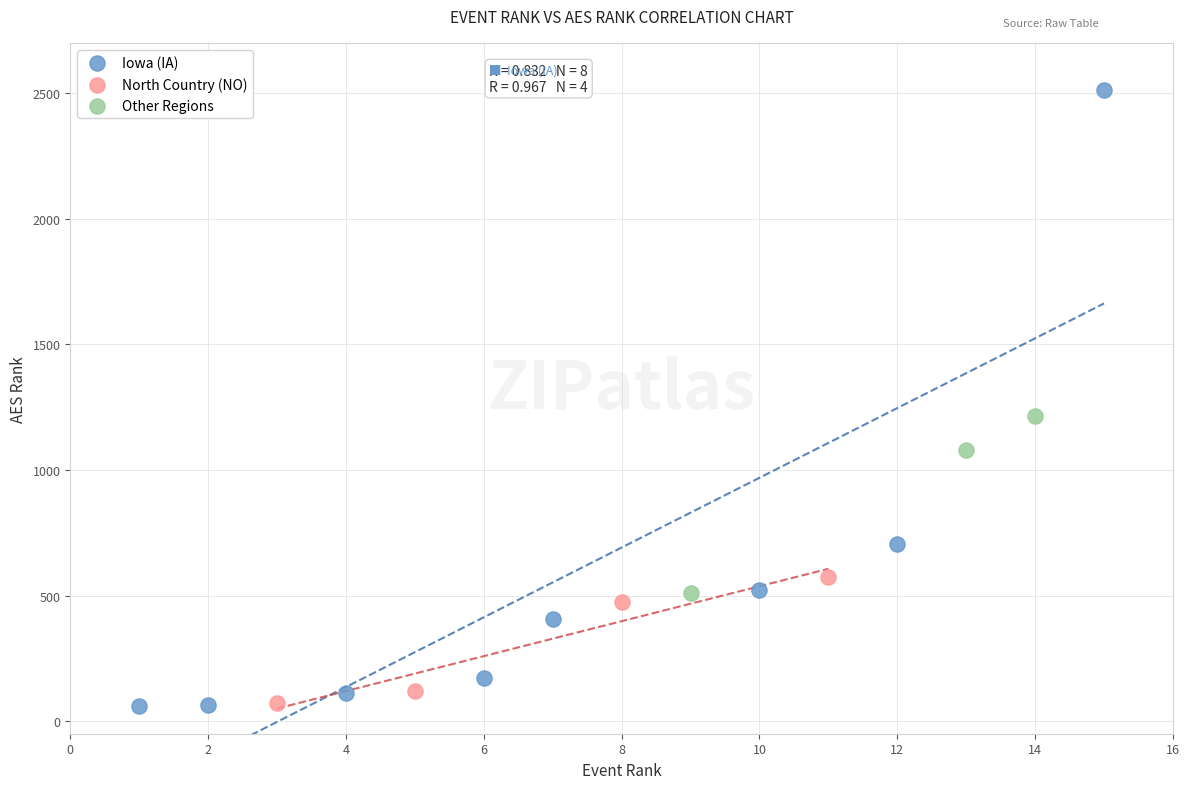

Which series has the largest Y range (max minus min)?

Iowa (IA)